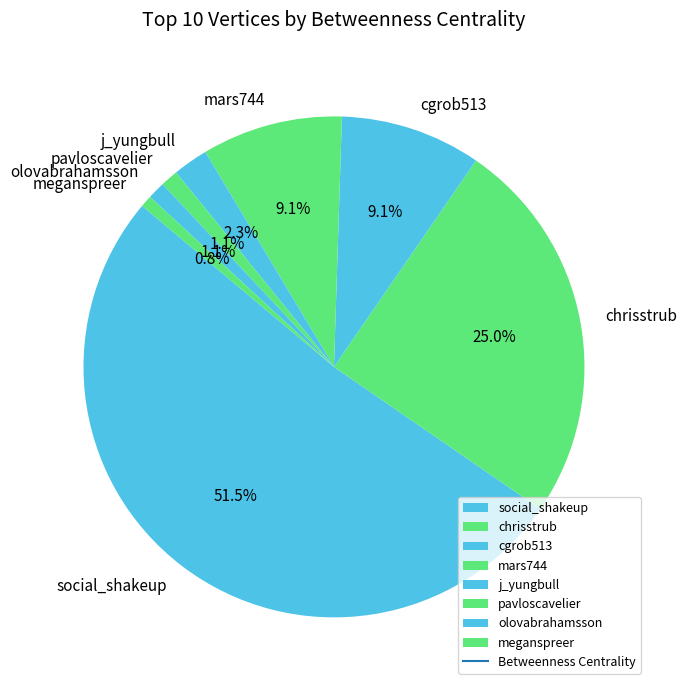

Is it true that chrisstrub is 30% of the pie?

False